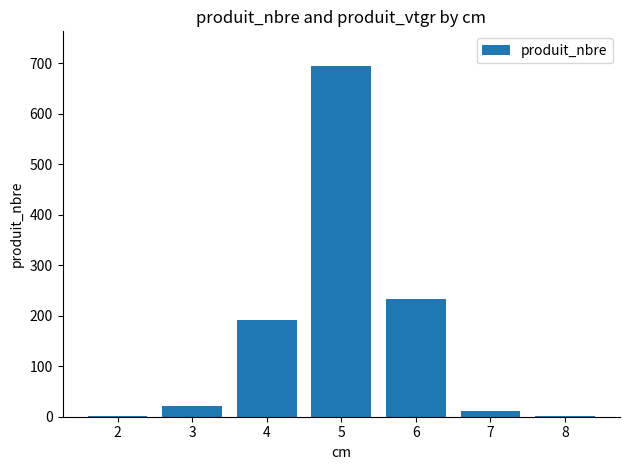

What is the greatest value displayed?

694